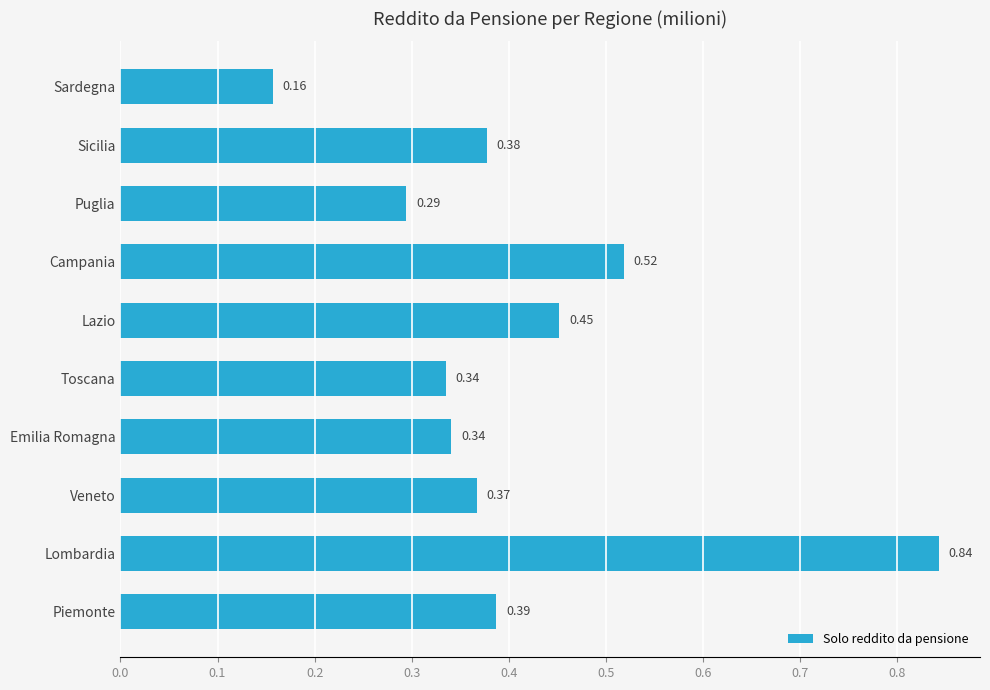

Which label corresponds to the smallest value in the chart?

Sardegna